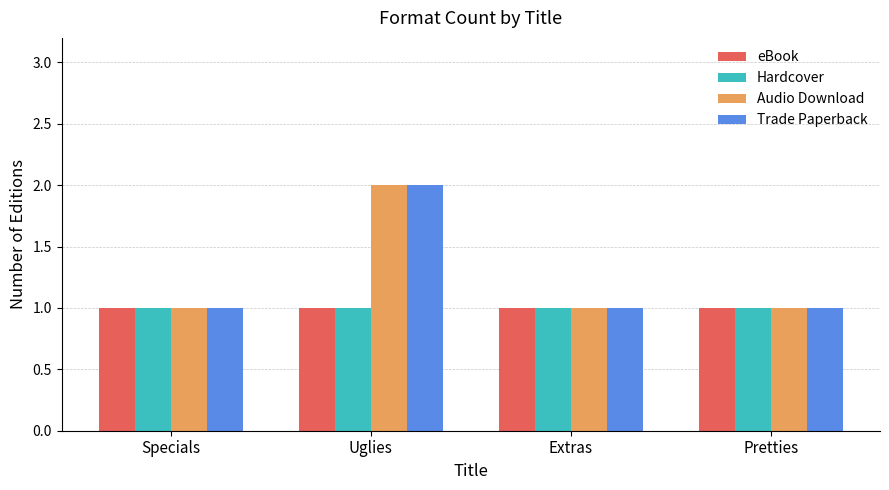

Are the bars grouped side by side (vs. stacked)?

Yes